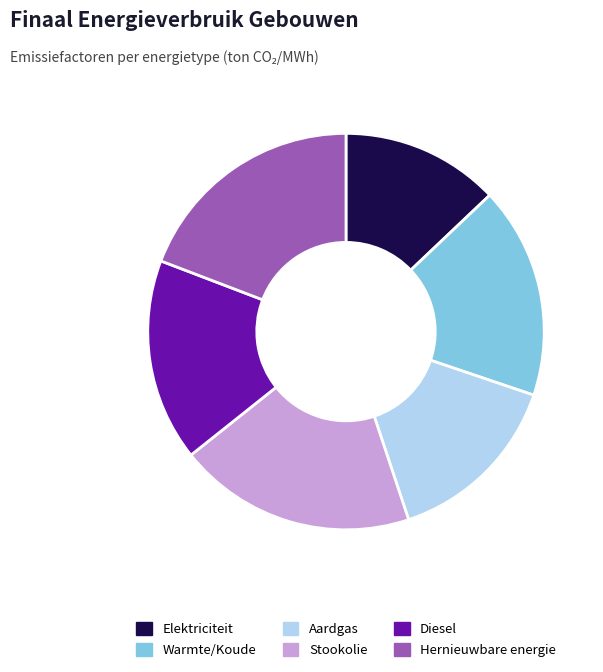

Is the sum of Diesel and Warmte/Koude greater than half?

No